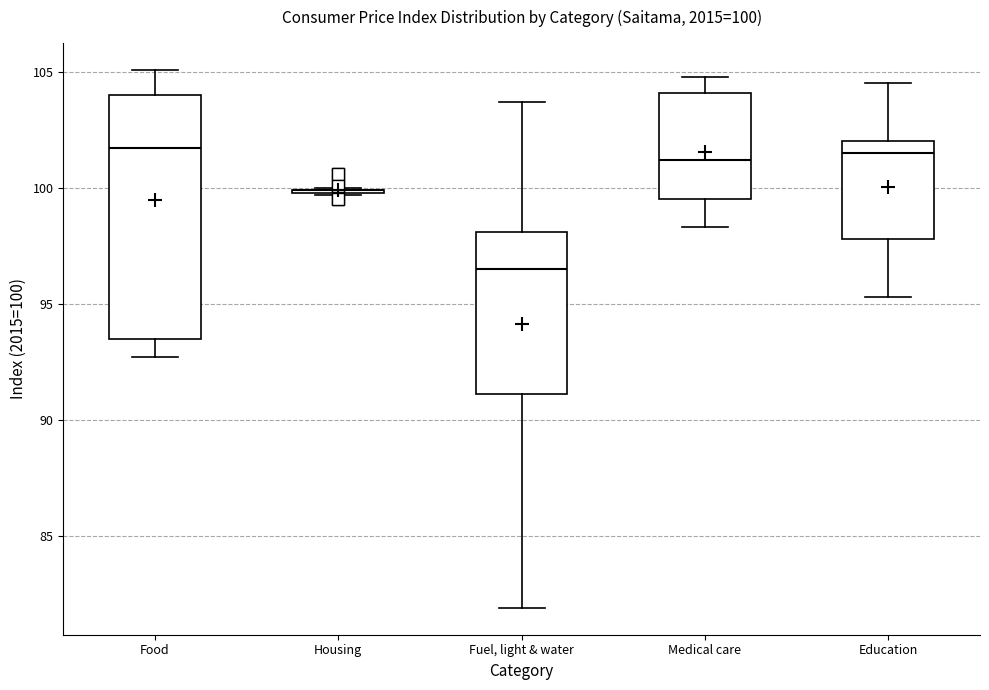

Which box is the tallest, from its lower edge to its upper edge?

Food